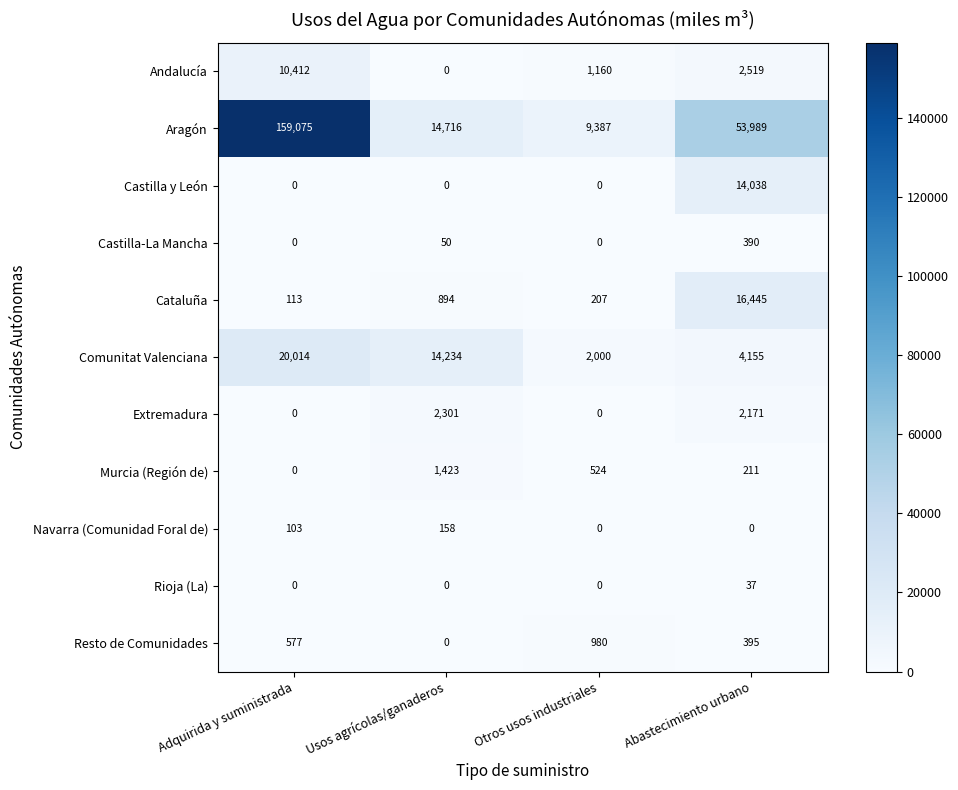

What is the minimum value for Cataluña?

113